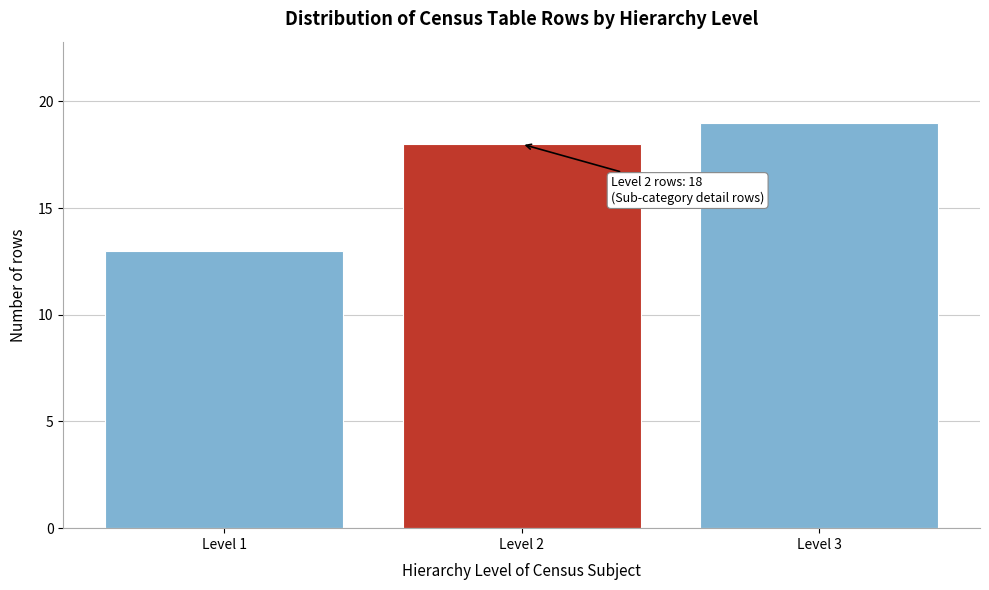

Reading left to right, what are all the values shown in this chart?

13	18	19